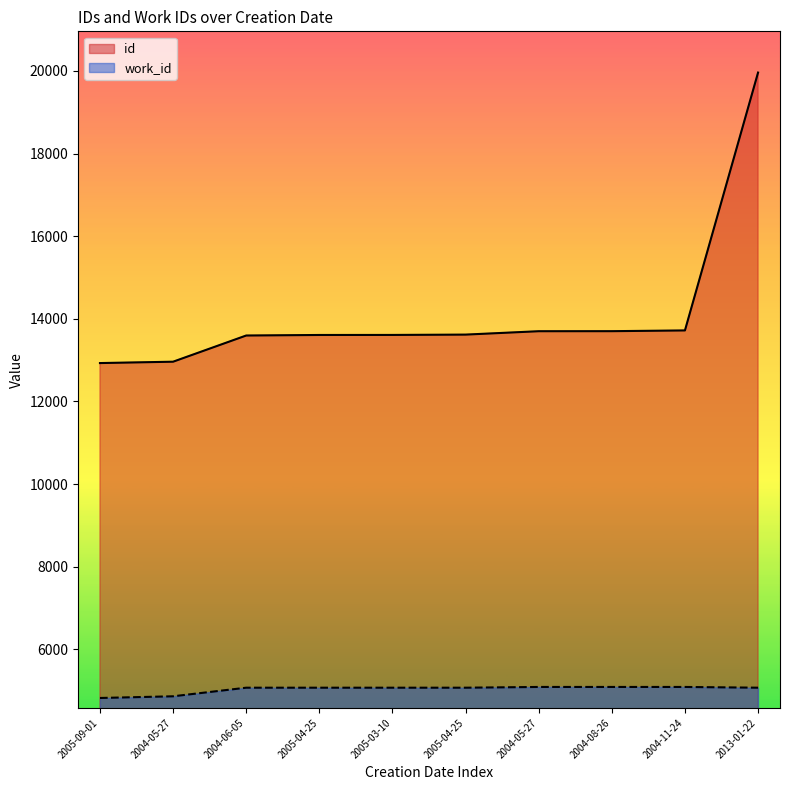

What is the approximate value of id at 2013-01-22, to the nearest 50?

19950